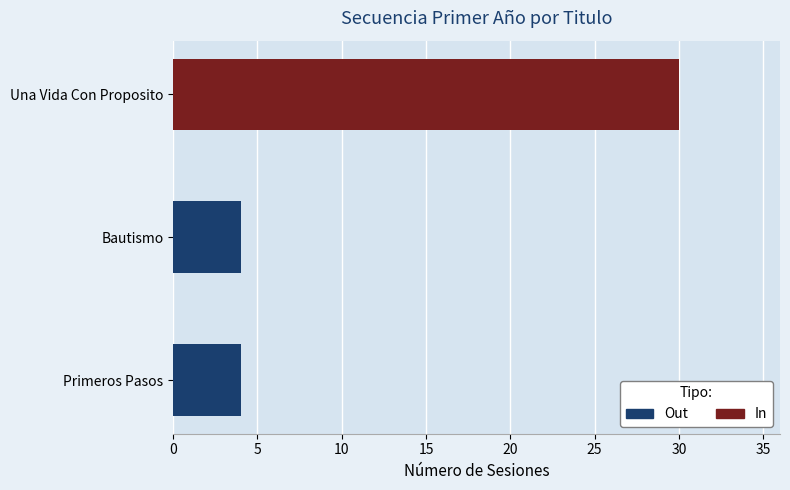

List the labels in order of value, largest first.

Una Vida Con Proposito, Primeros Pasos, Bautismo